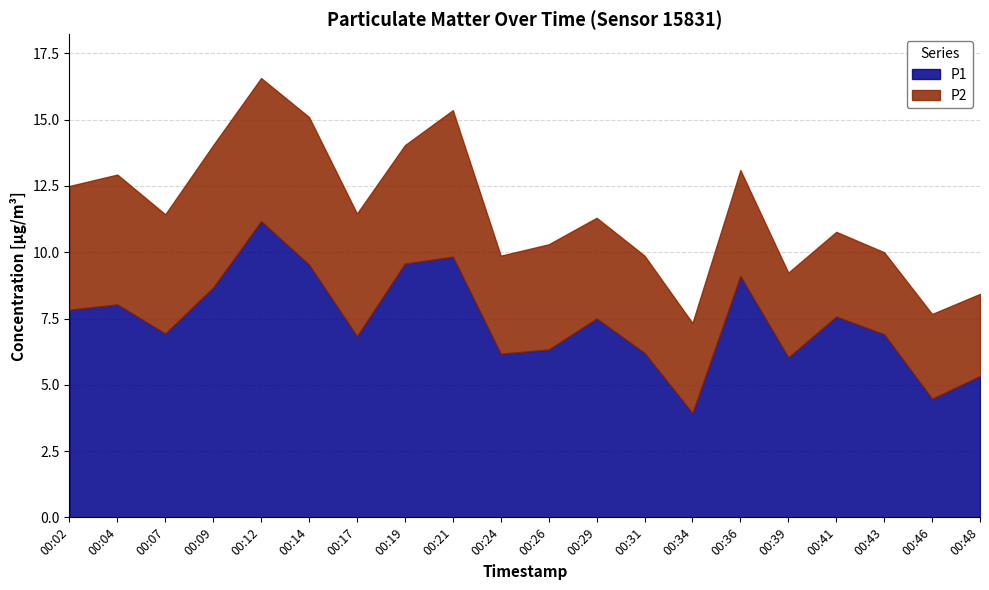

Rank the series by their average value, from highest to lowest.

P1, P2